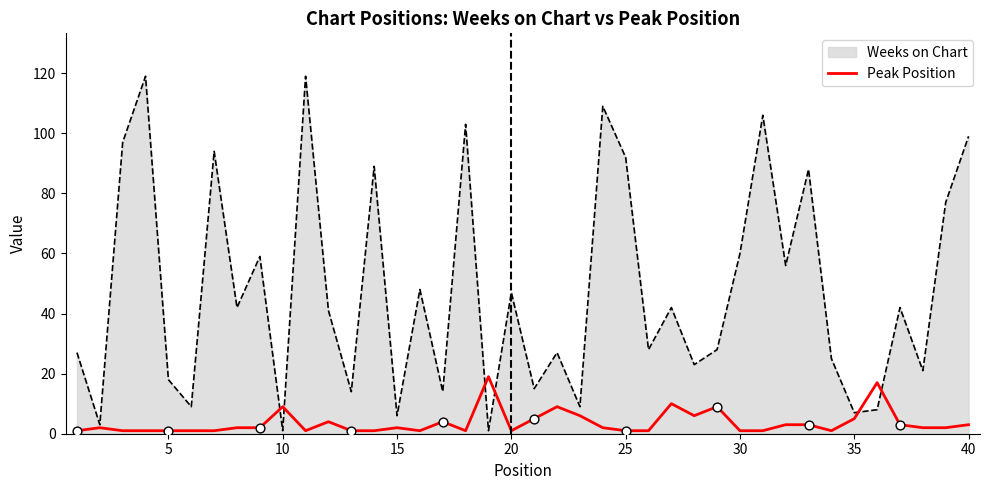

Which series has the largest range (max minus min)?

Weeks on Chart